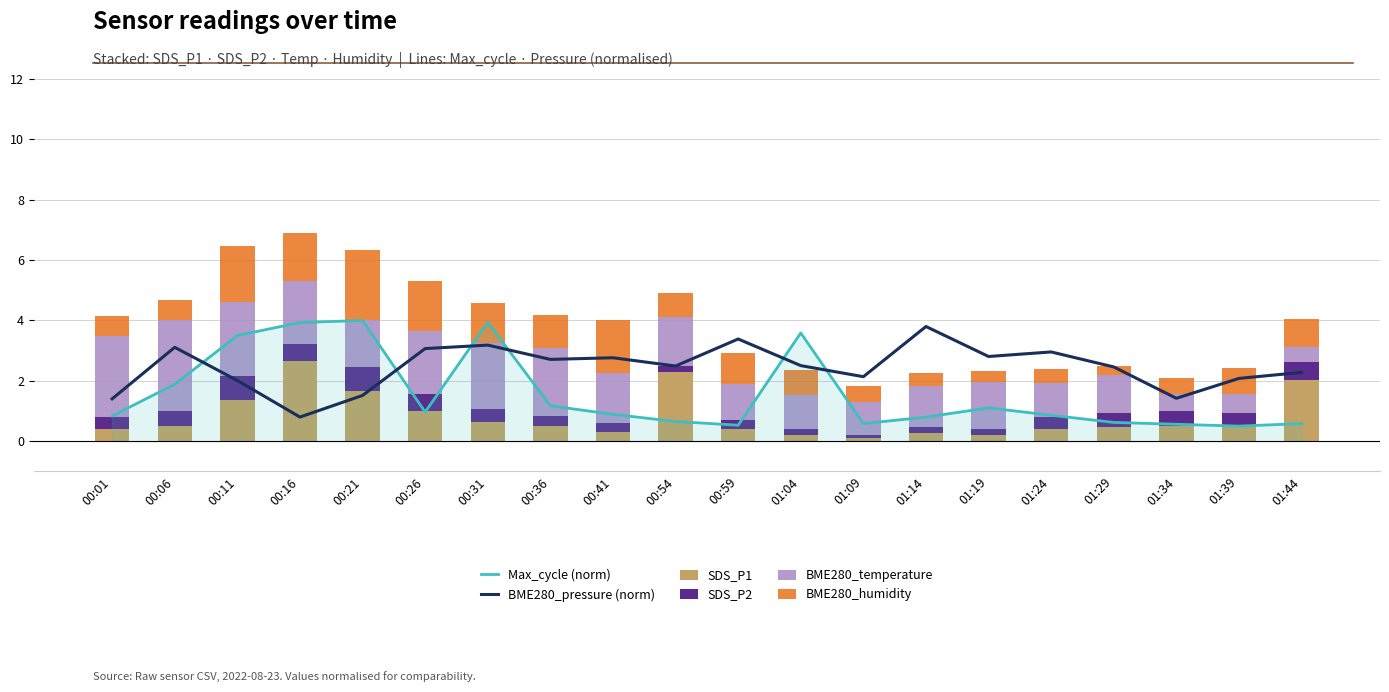

Which label corresponds to the largest value in the chart?

00:21